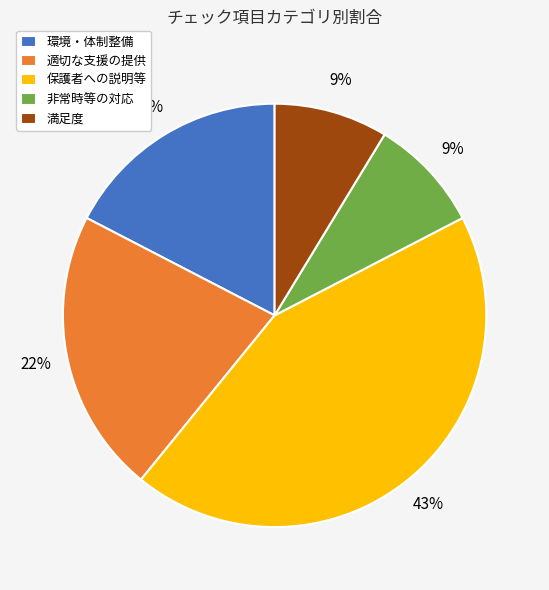

To the nearest percent, what is the combined percentage of 非常時等の対応 and 保護者への説明等?

52%